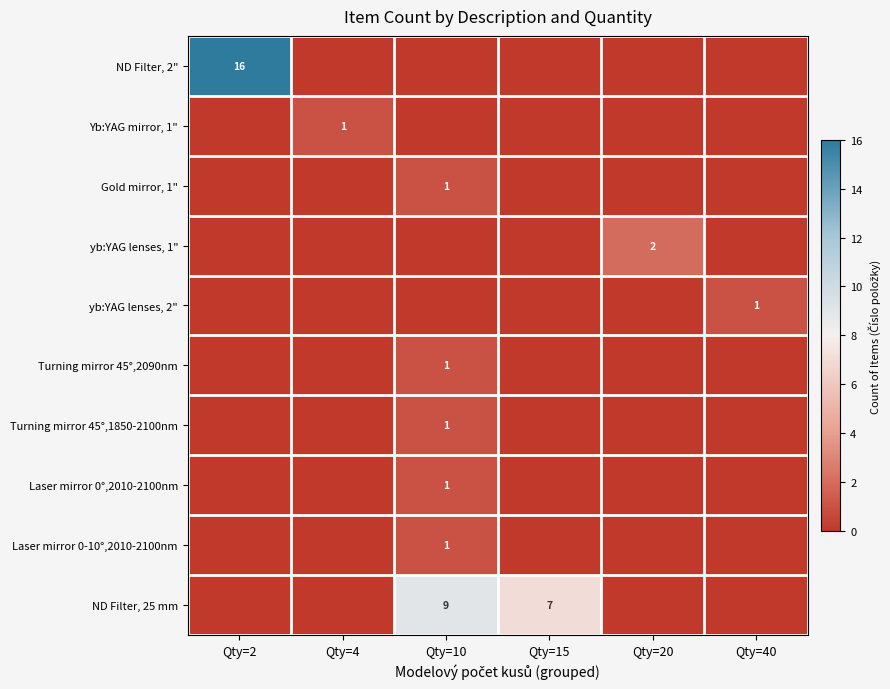

What is the sum of the ND Filter, 25 mm values at Qty=15 and Qty=10?

16